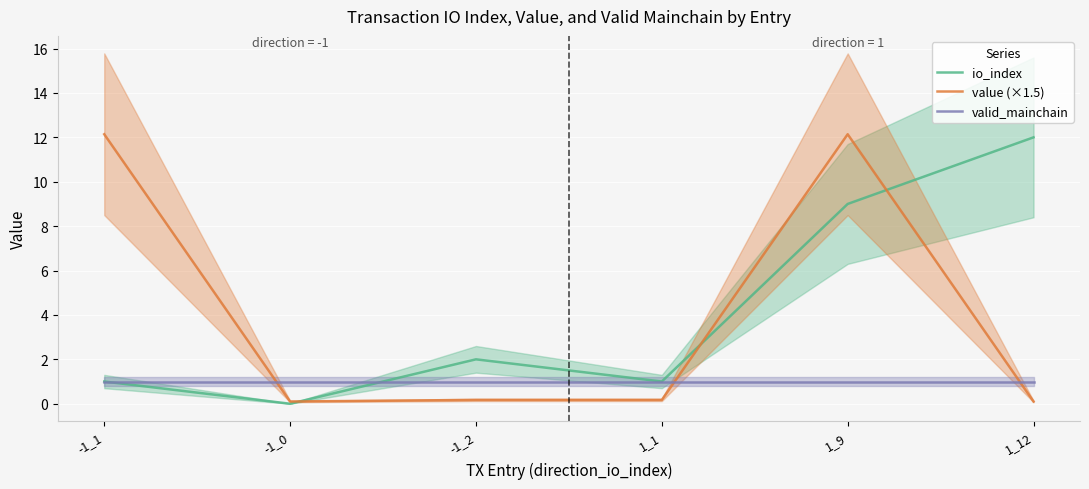

Rank the series by their maximum value, from highest to lowest.

value (×1.5), io_index, valid_mainchain